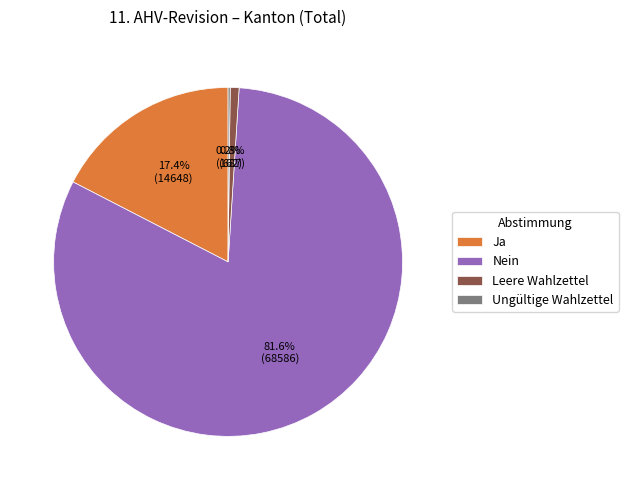

Which category accounts for the majority?

Nein